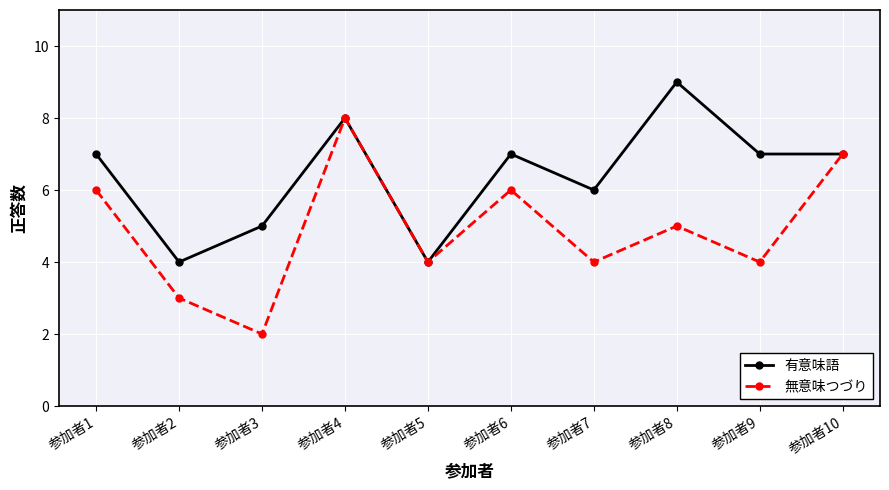

True or false: 有意味語 has a value of 7 at 参加者1.

True